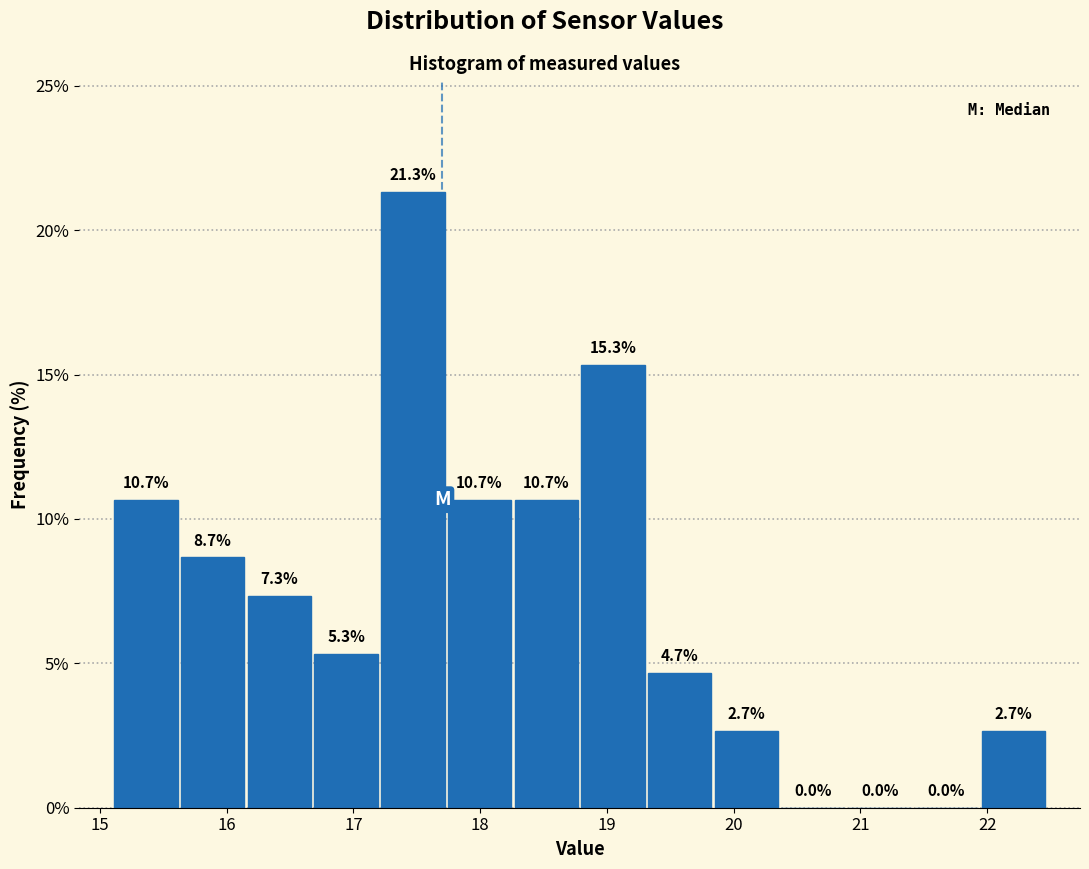

Which range on the x-axis has the tallest bar?

17.2 to 17.7